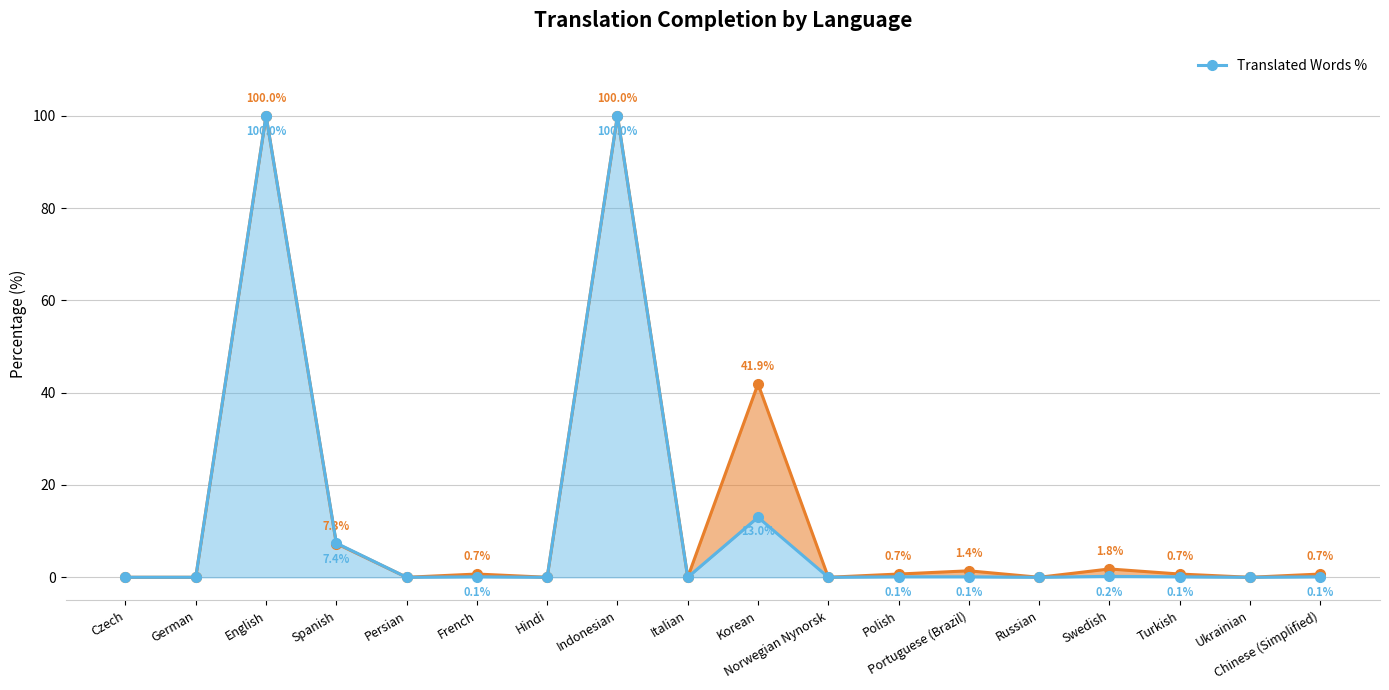

What is the label of the 8th point from the right?

Norwegian Nynorsk